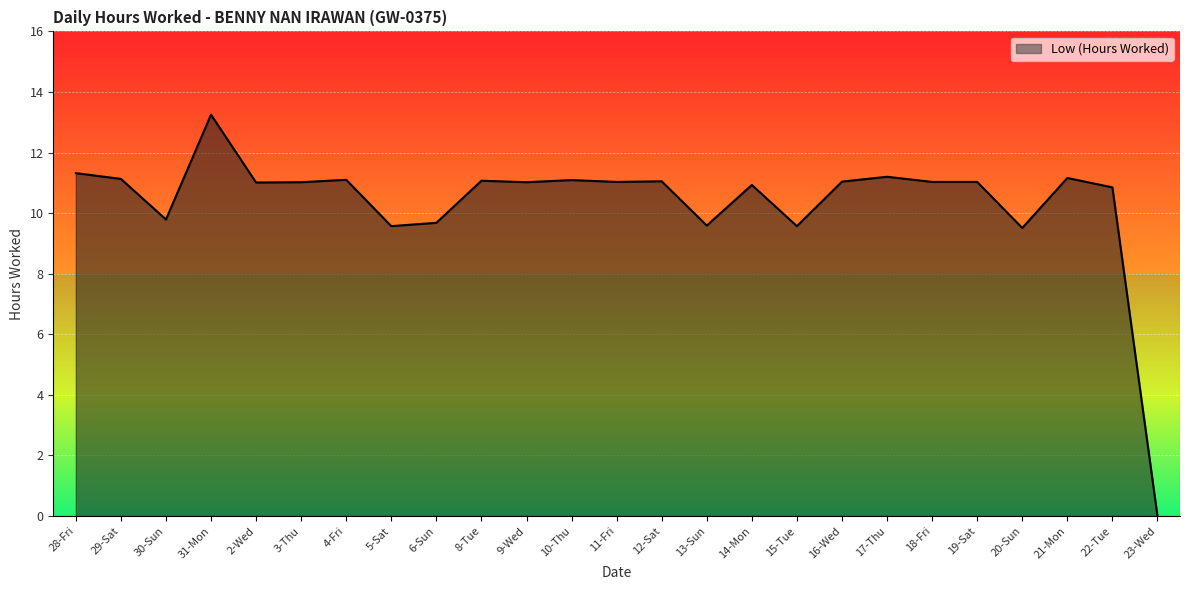

Is it true that the value at 23-Wed is 0.0?

True